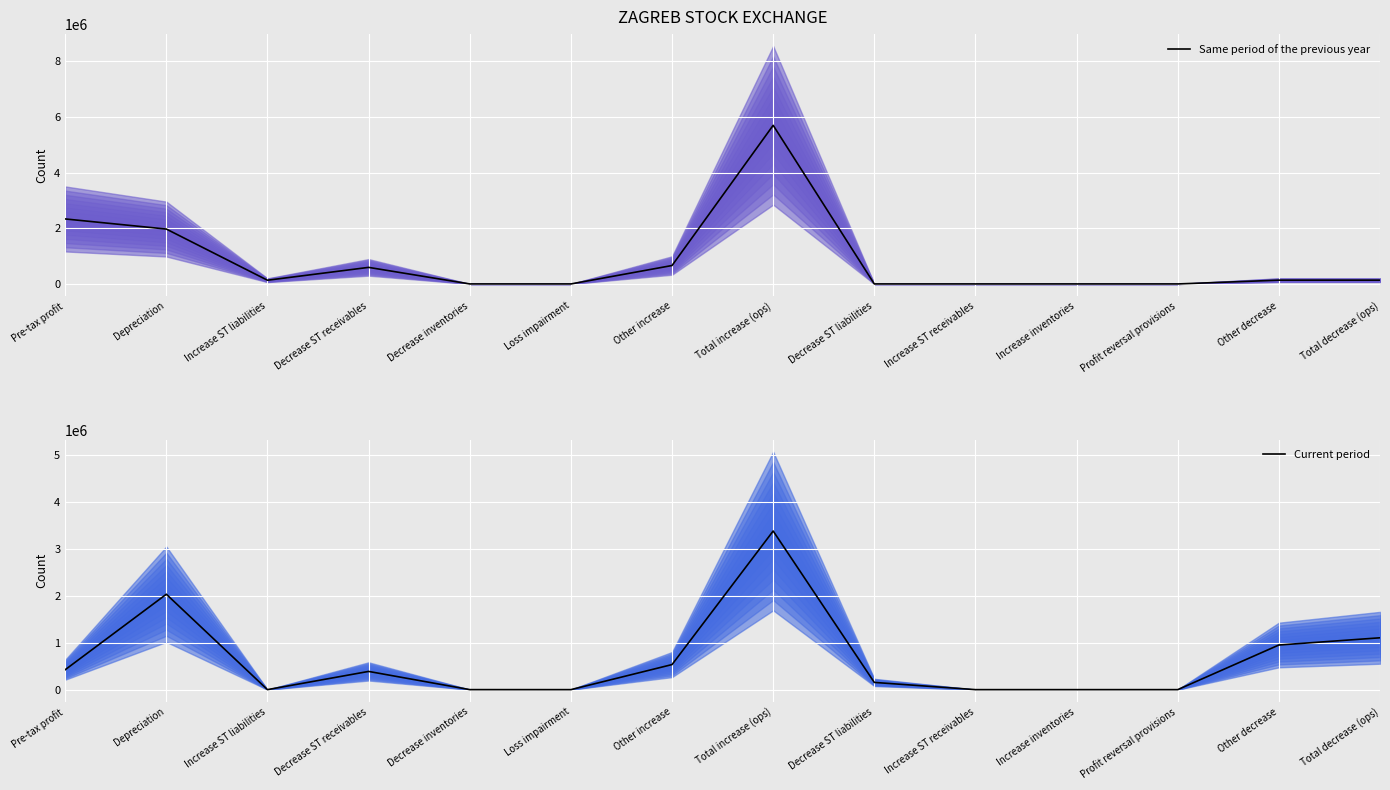

Count the number of categories in the chart.

14